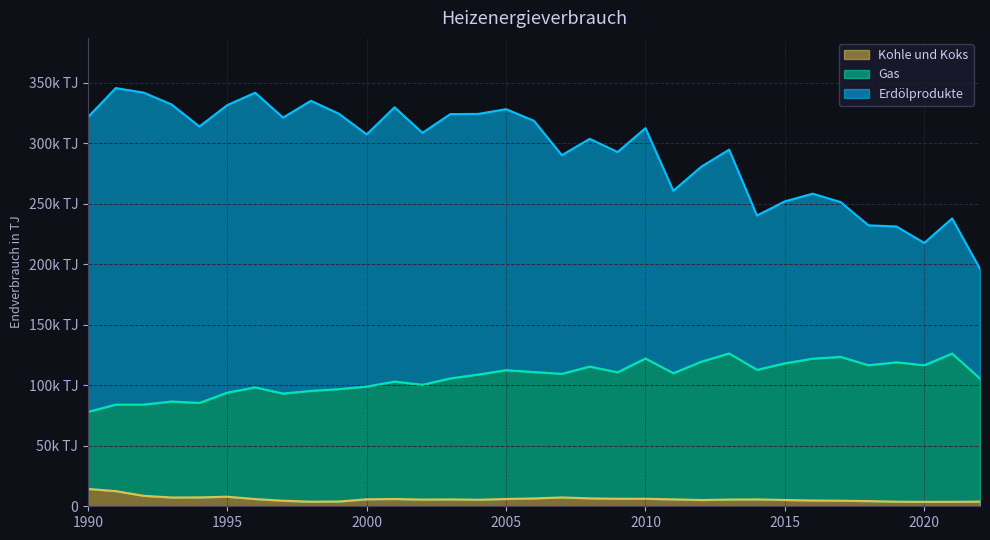

The value of Kohle und Koks at 2012 is 2963. True or false?

False